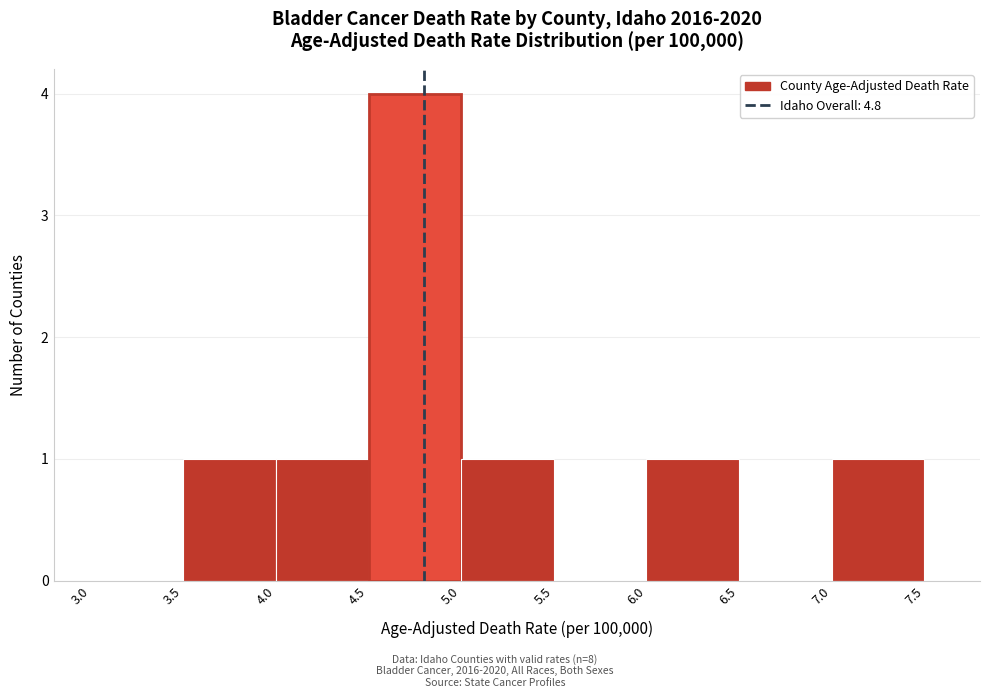

How tall is the bar that spans 5.0 to 5.5 on the x-axis? The values are not printed on the chart, so give them approximately, as read against the axis.

1